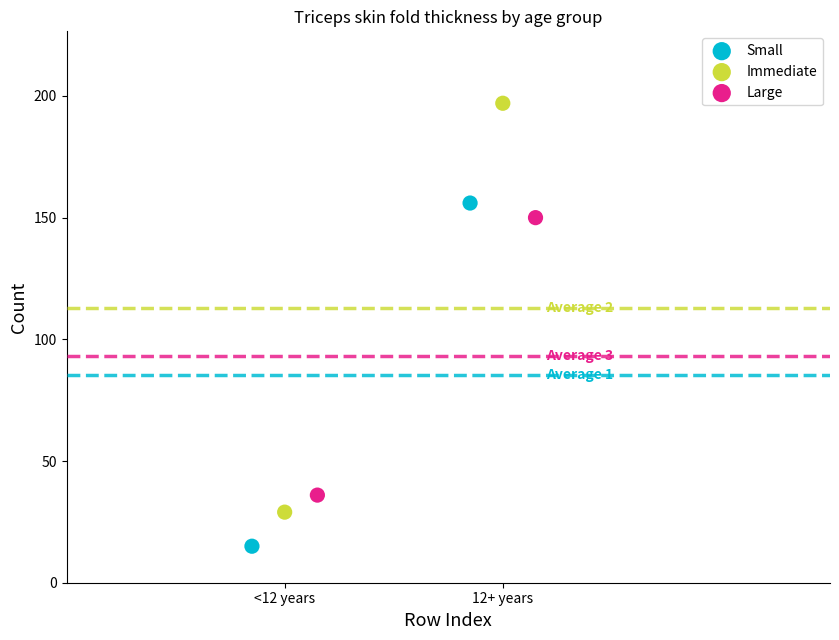

Which series contains the lowest Y value?

Small